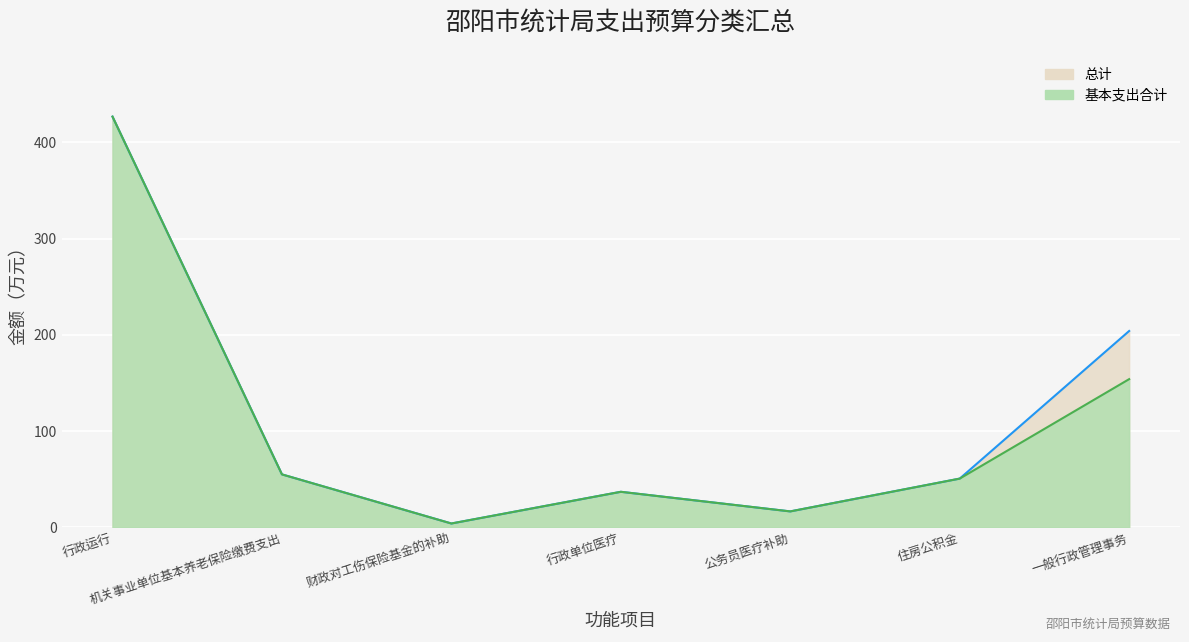

Rank the series by their maximum value, from highest to lowest.

总计, 基本支出合计